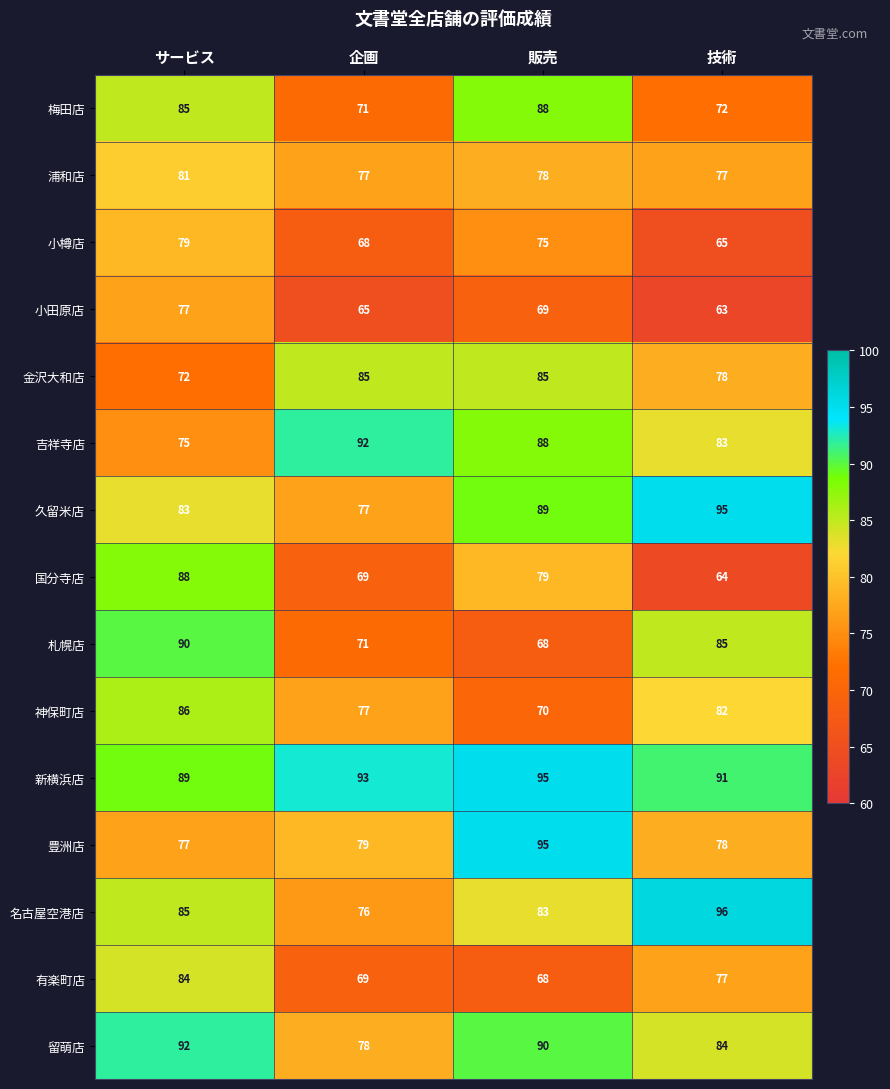

Where does the 神保町店 series first go above 82?

サービス